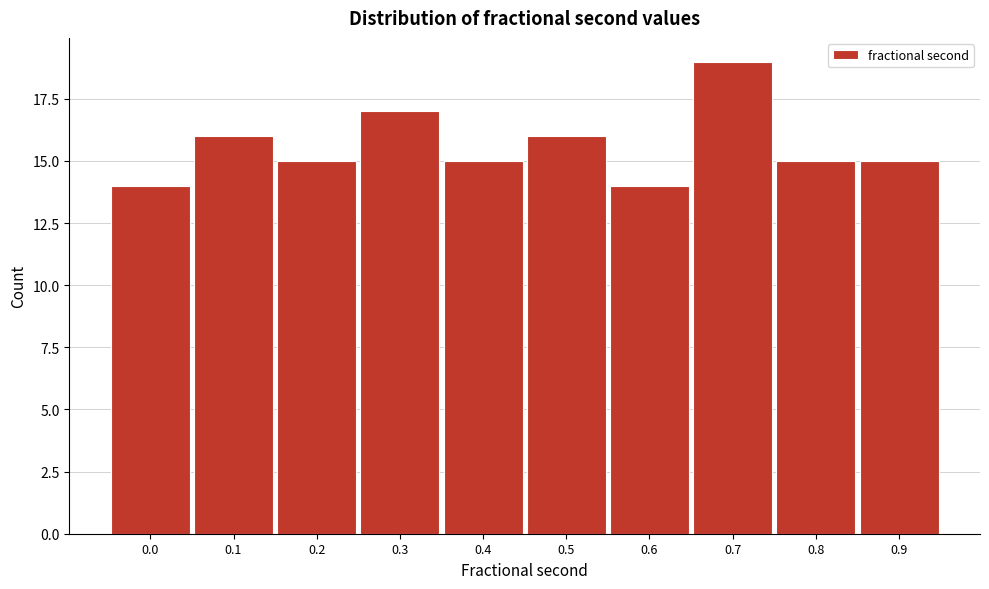

Reading left to right, what are all the values shown in this chart?

0.0=14	0.1=16	0.2=15	0.3=17	0.4=15	0.5=16	0.6=14	0.7=19	0.8=15	0.9=15